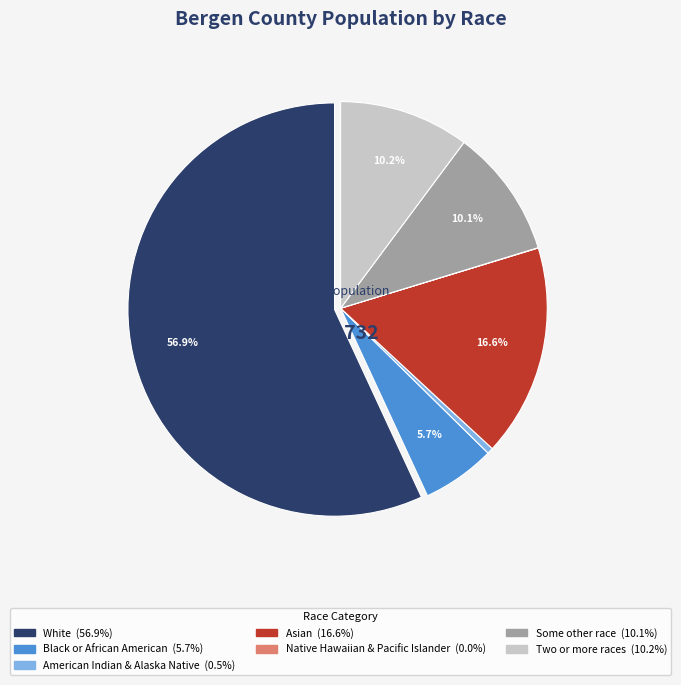

To the nearest percent, what is the difference between the largest and smallest slice percentages?

57%